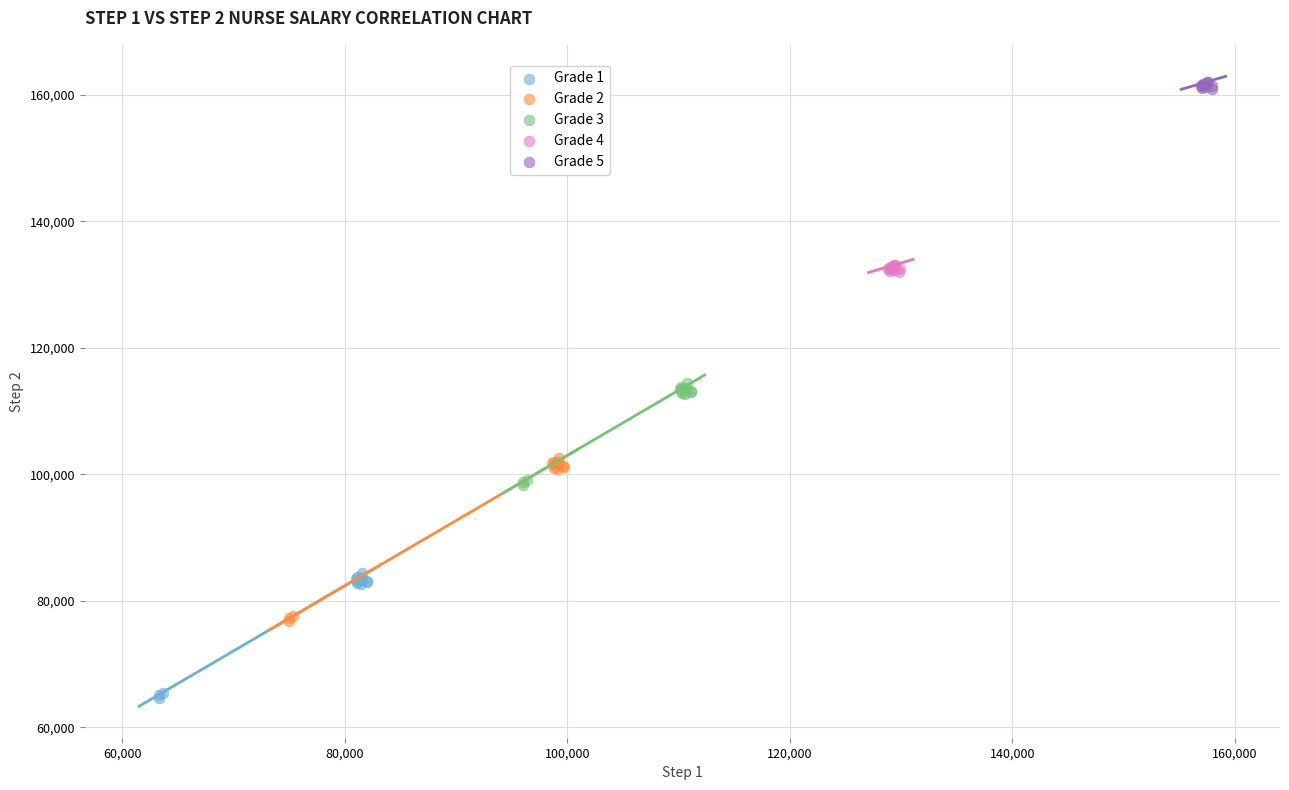

Which series contains the highest Y value?

Grade 5